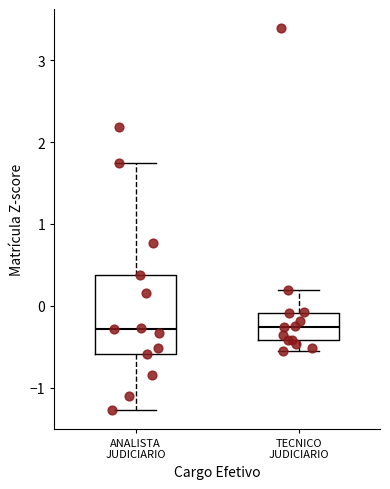

Reading left to right, transcribe this box plot: for each box, give where its median line is, the range the box spans, and where its two whiskers end, as read against the y-axis. The values are not printed on the chart, so give them approximately, as read against the axis.

ANALISTA JUDICIARIO: median -0.3, box -0.6 to 0.4, whiskers -1.3 to 1.7
TECNICO JUDICIARIO: median -0.3, box -0.4 to -0.1, whiskers -0.6 to 0.2